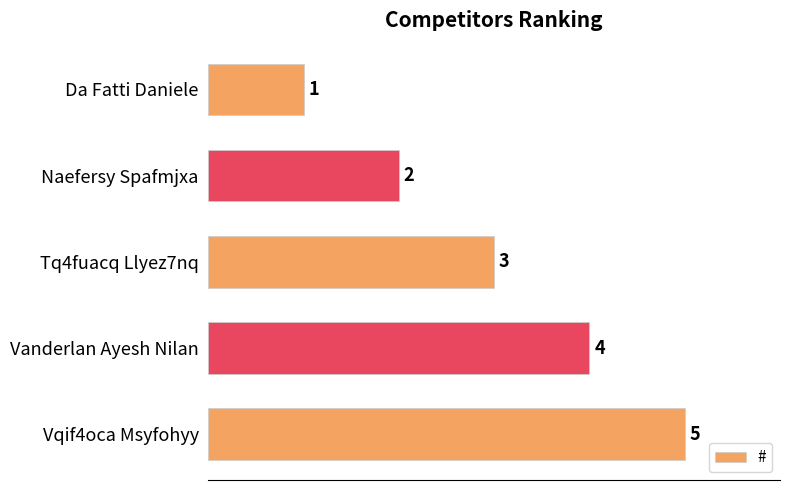

At which label is the value closest to 3?

Tq4fuacq Llyez7nq